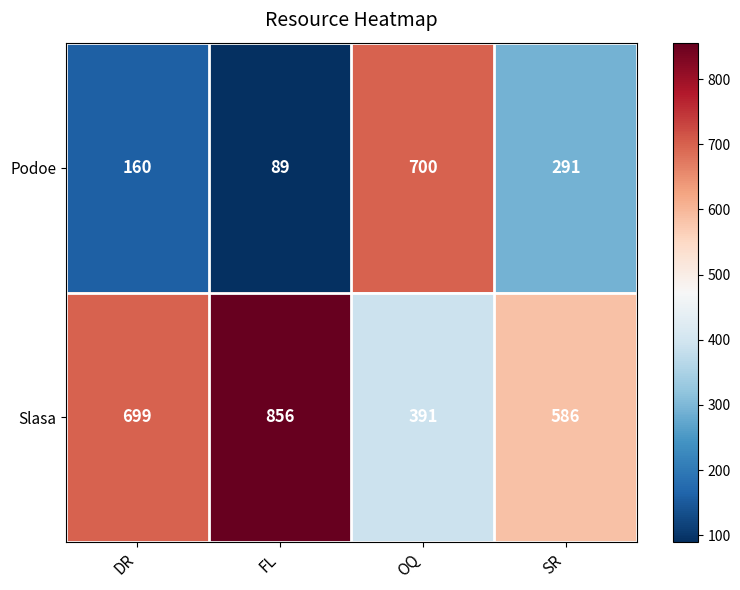

What is the difference between the highest and lowest values at OQ?

309